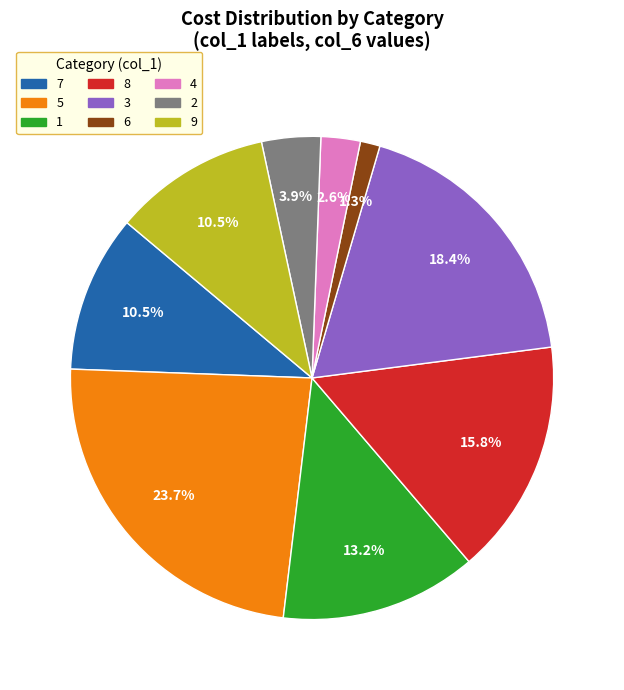

Count the number of slices in the pie.

9